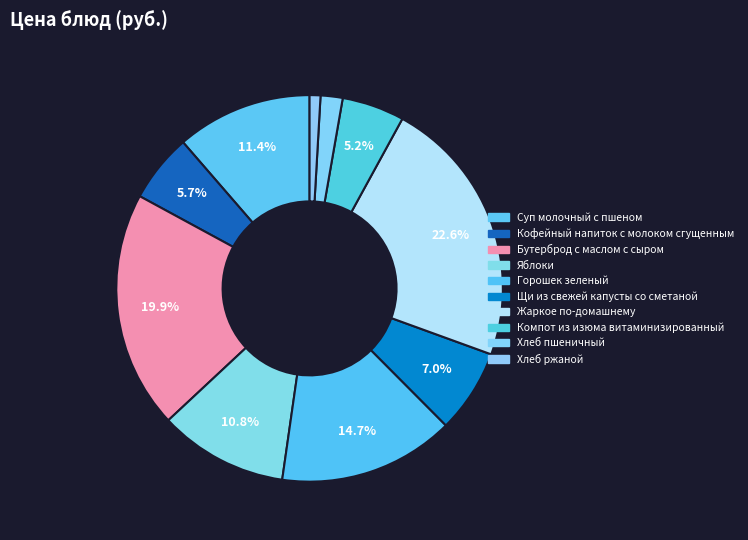

What percentage is the Бутерброд с маслом с сыром slice, to the nearest percent?

20%